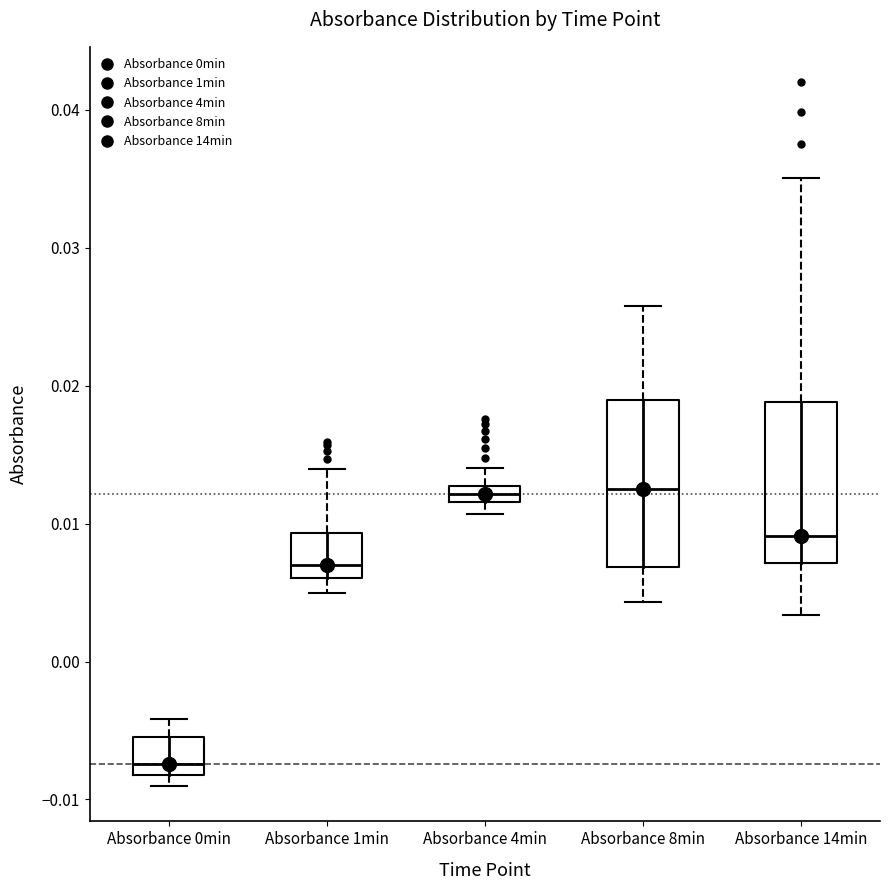

Where is the lower edge of the box for Absorbance 14min on the y-axis? The values are not printed on the chart, so give them approximately, as read against the axis.

0.007